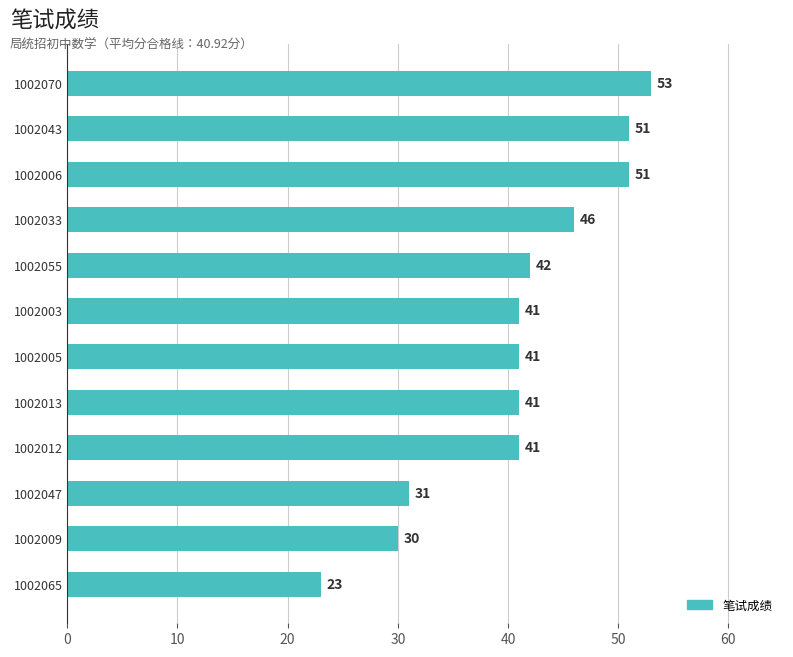

What is the sum of all values?

491